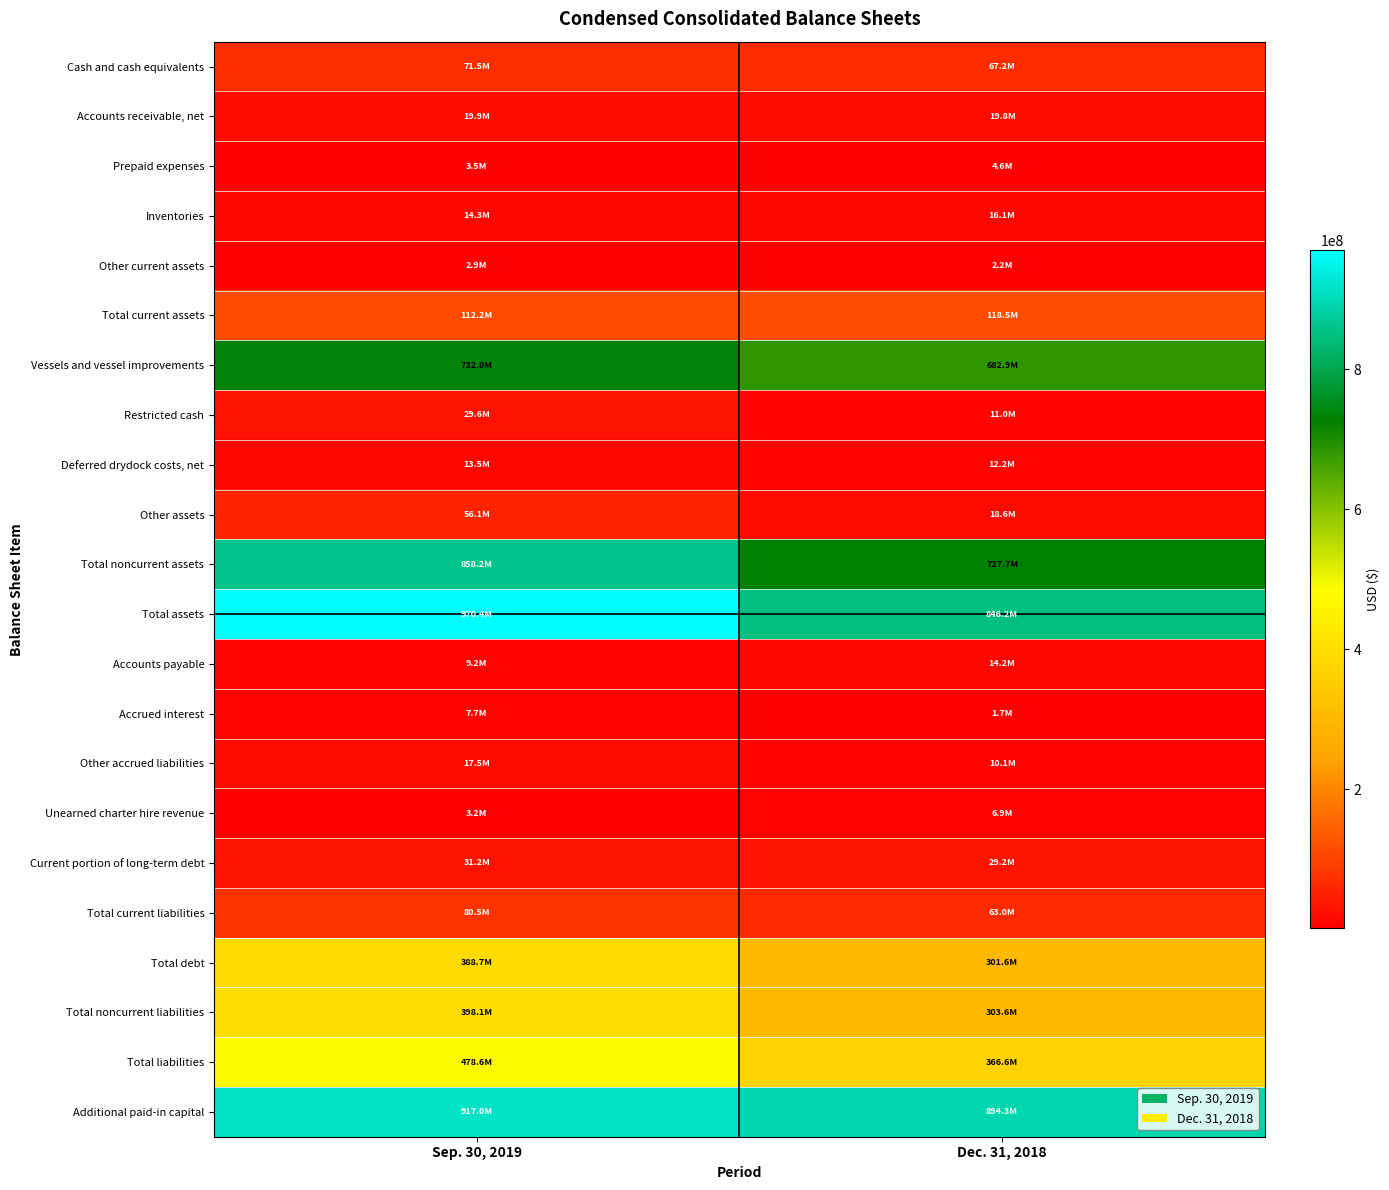

How many data points does each series have?

2